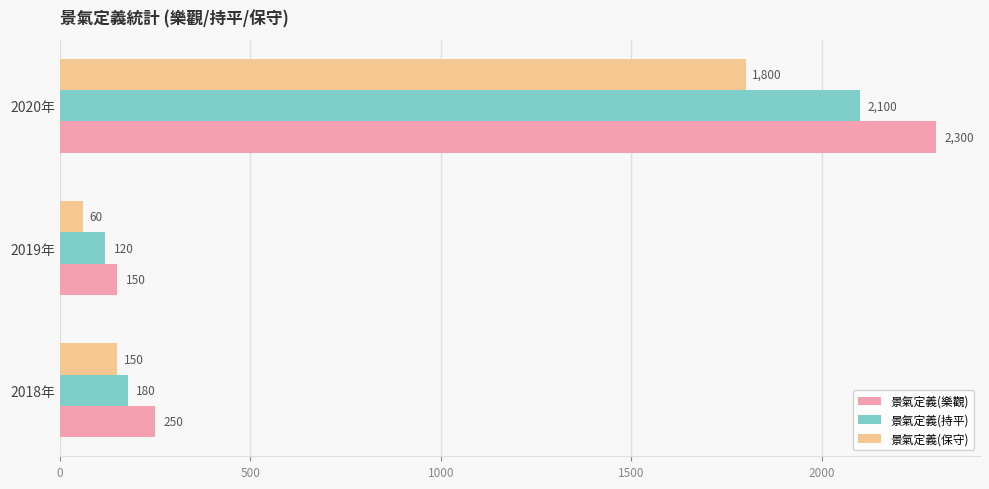

What is the approximate value of 景氣定義(保守) at 2020年, to the nearest 100?

1800